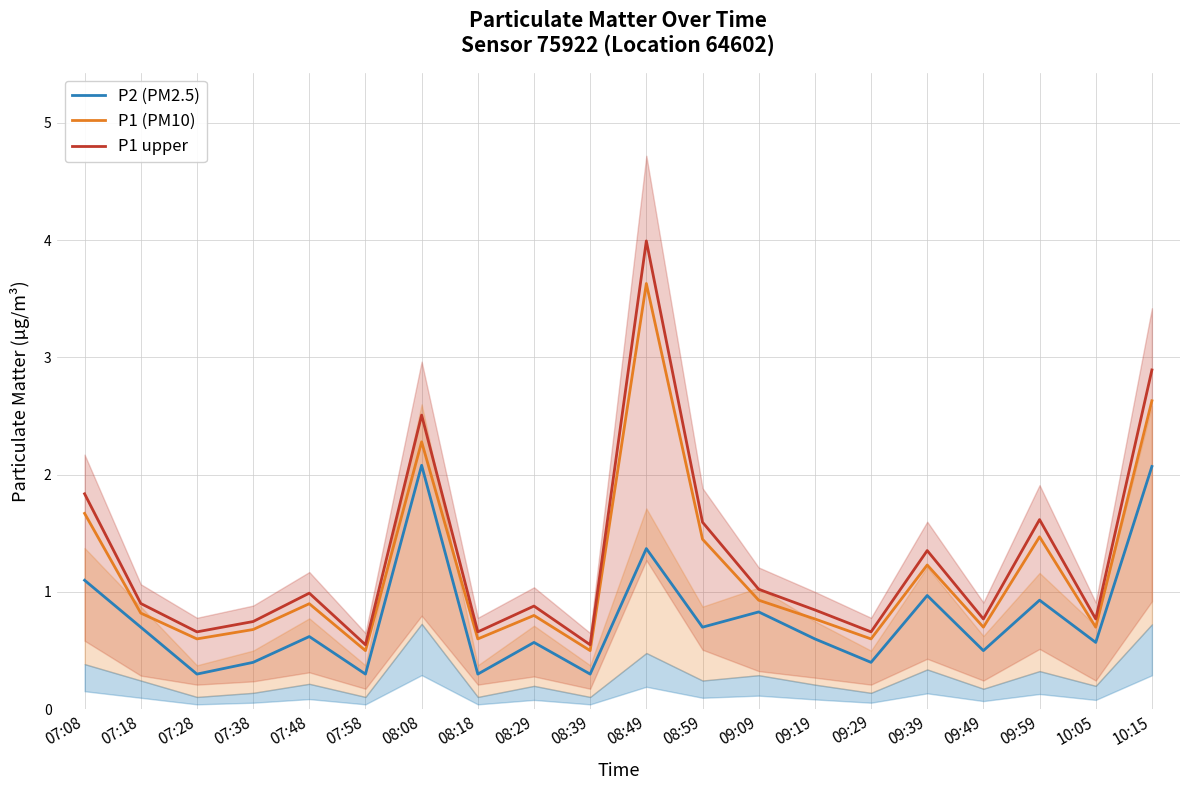

Rank the categories by P1 upper value from lowest to highest.

07:58, 08:39, 07:28, 08:18, 09:29, 07:38, 09:49, 10:05, 09:19, 08:29, 07:18, 07:48, 09:09, 09:39, 08:59, 09:59, 07:08, 08:08, 10:15, 08:49